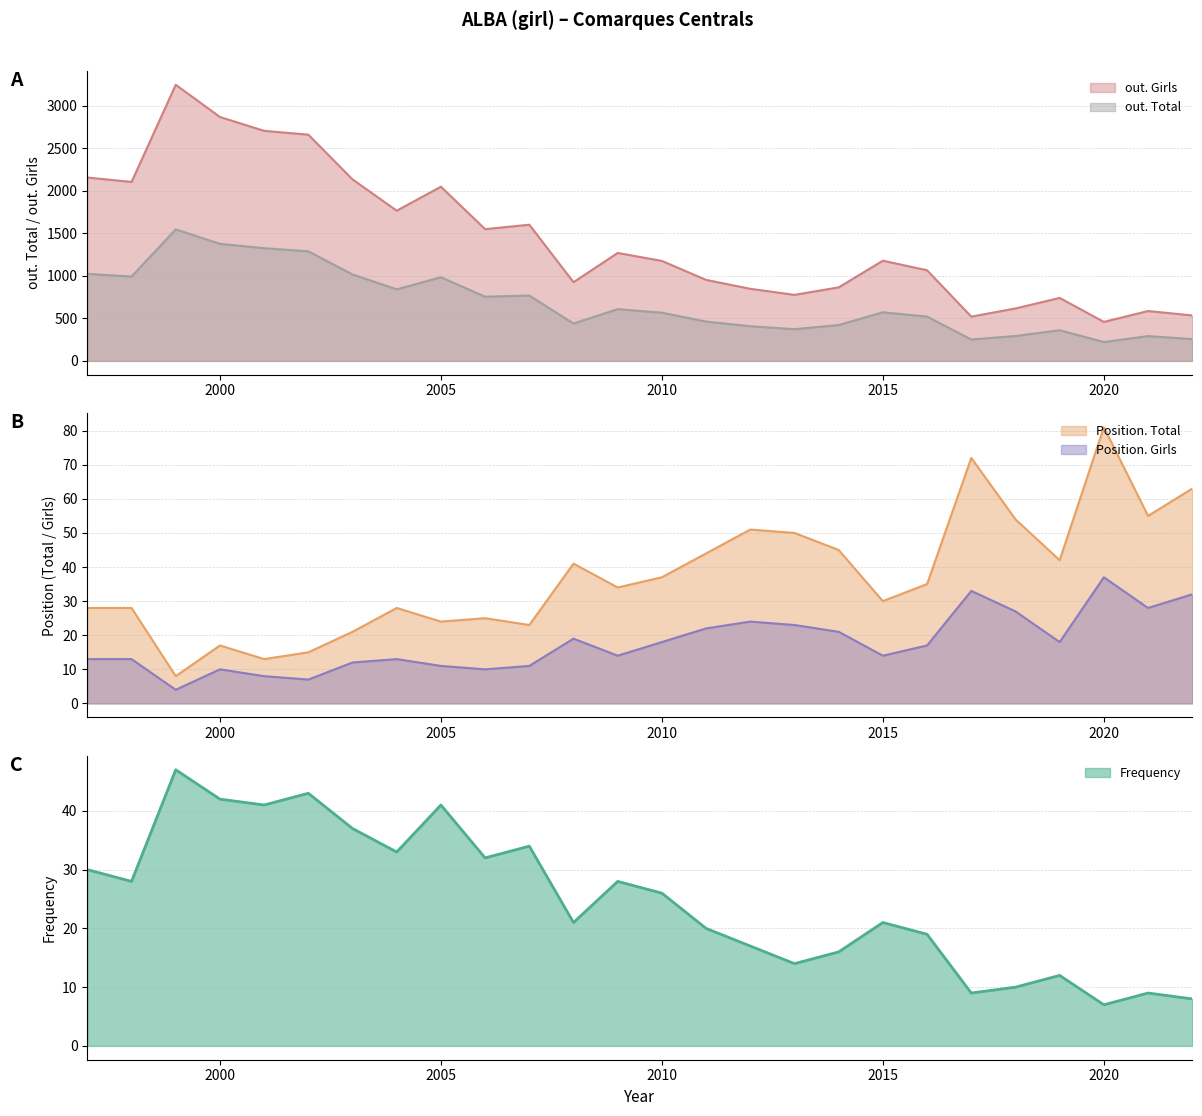

What is the minimum value for Position. Total?

8